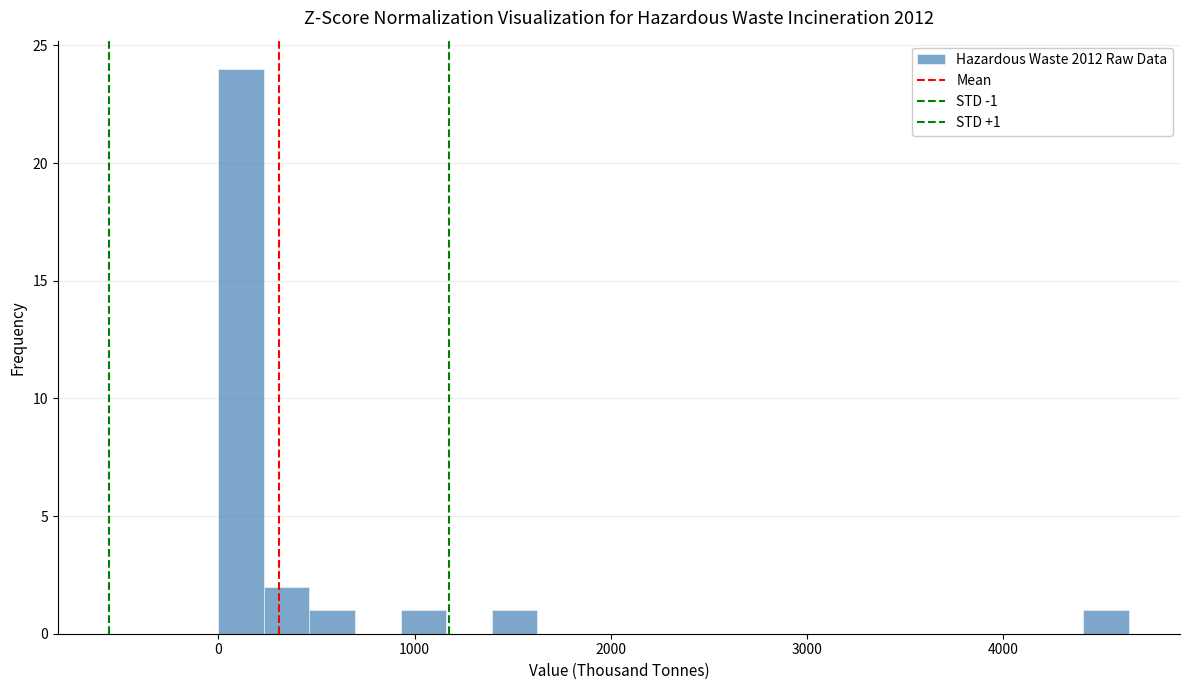

Read against the x-axis, roughly where is the centre of the tallest bar?

100